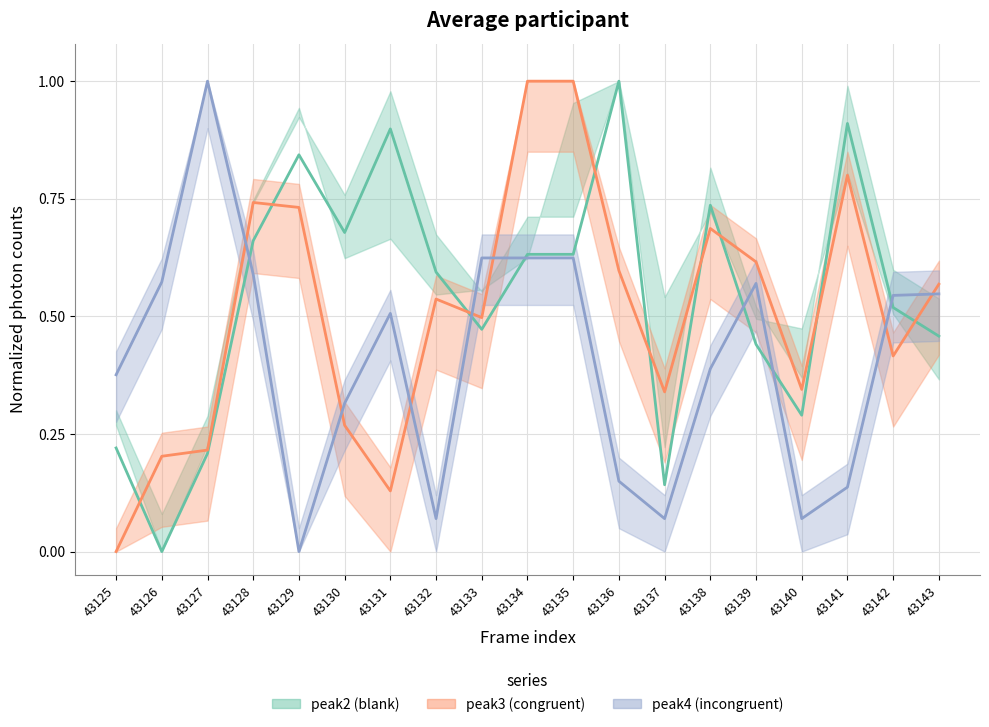

After their last crossing, which series has the higher values: peak3 (congruent) or peak4 (incongruent)?

peak3 (congruent)